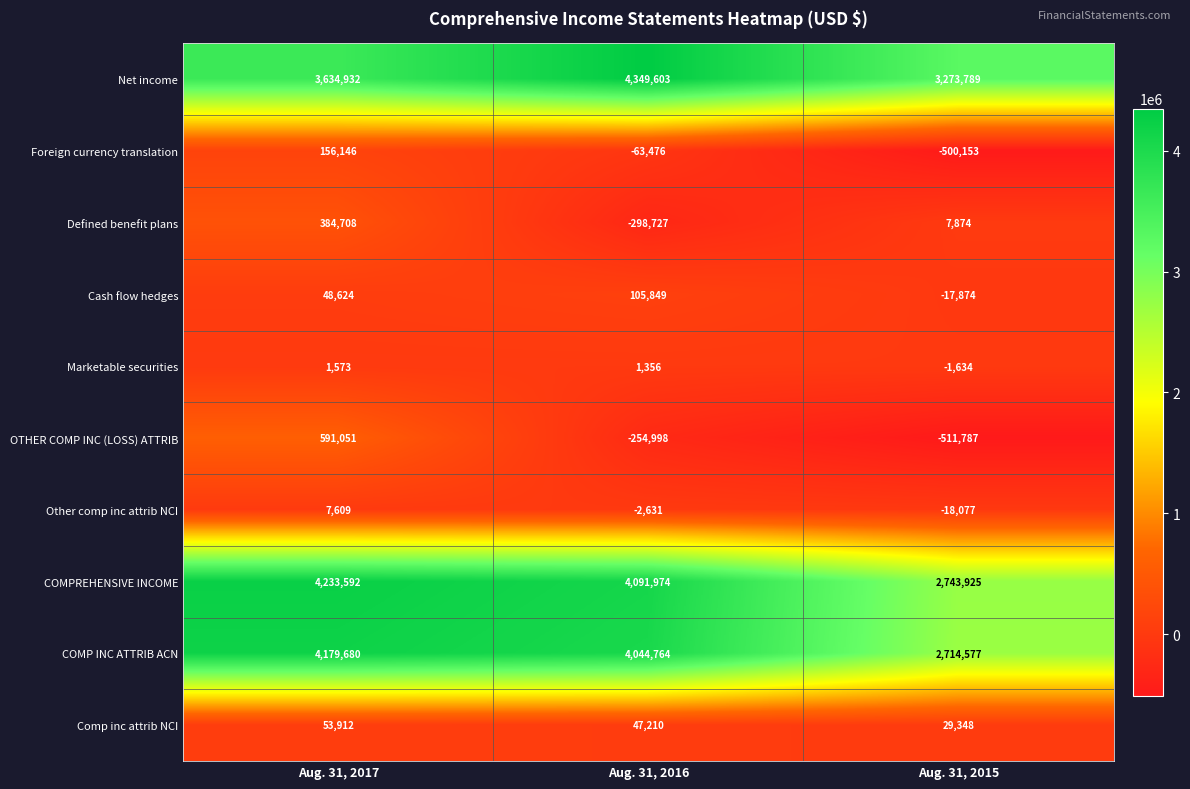

What is the difference between the Cash flow hedges values at Aug. 31, 2016 and Aug. 31, 2015?

123723